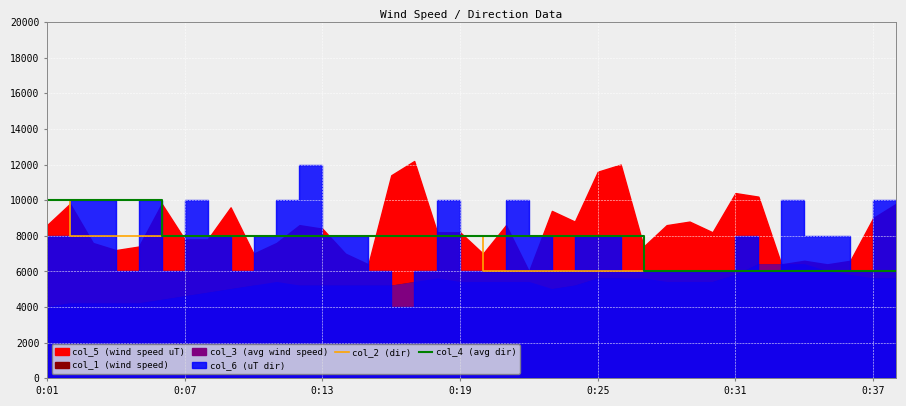

What is the highest value of the col_2 (dir) series?

10000